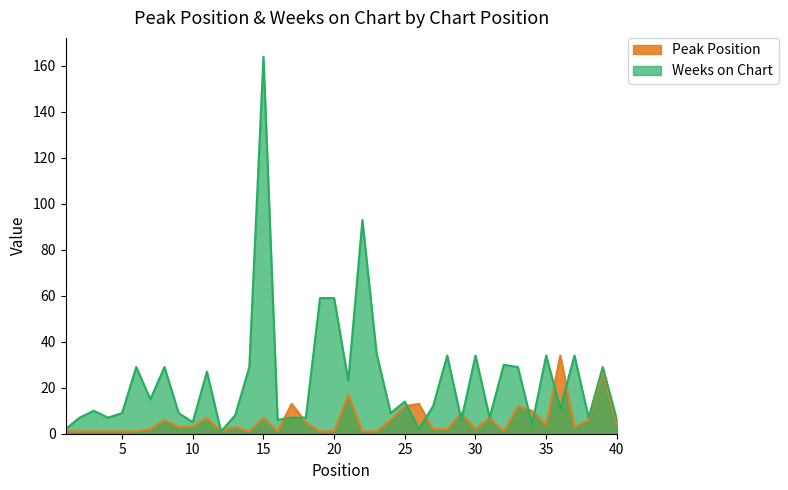

How many data points in Weeks on Chart are above 12?

19